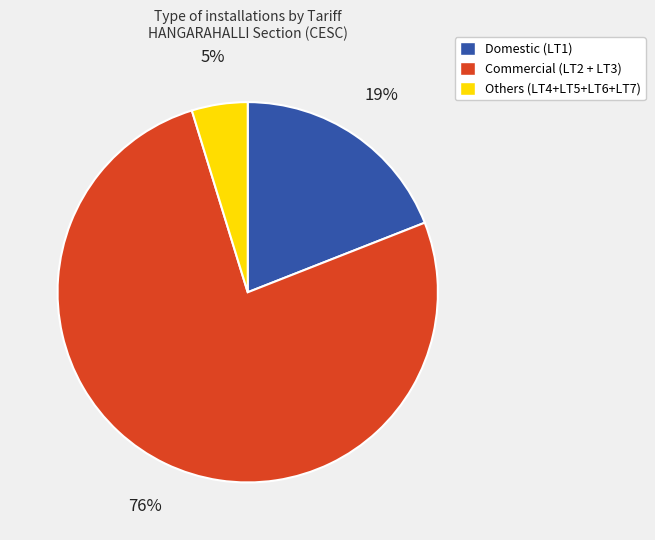

To the nearest percent, what percentage of the pie is Others (LT4+LT5+LT6+LT7)?

5%